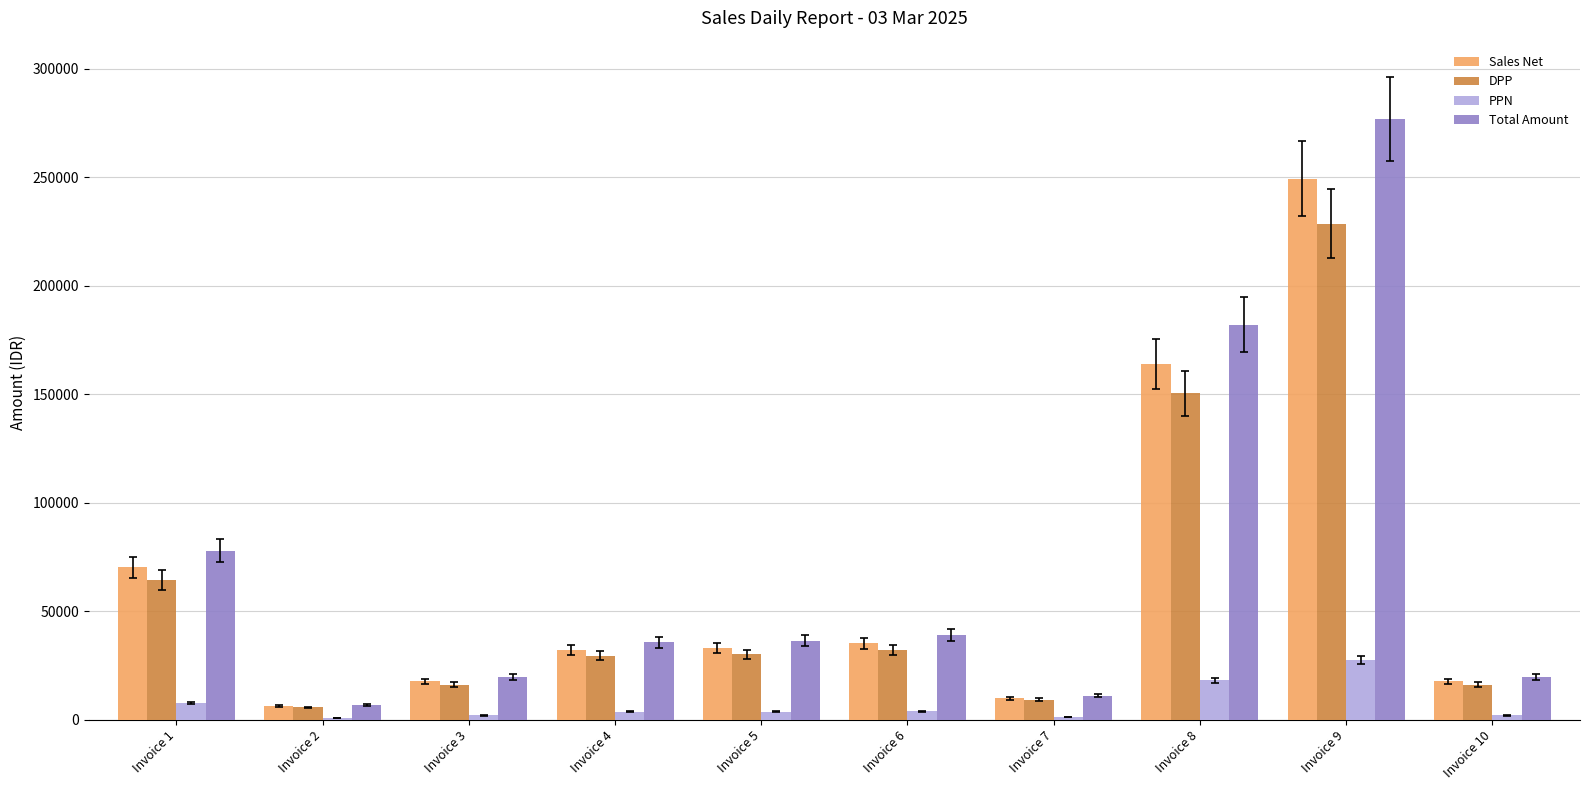

Where is Total Amount nearest to the value 141805?

Invoice 8